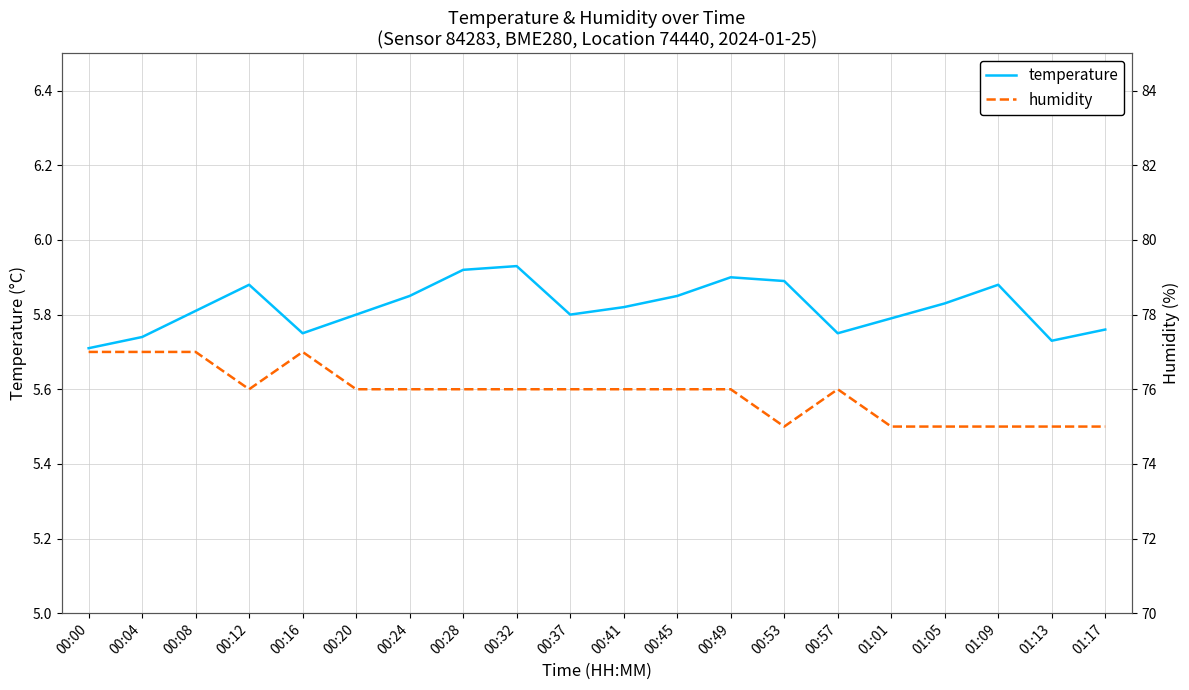

At which label does humidity reach its peak?

00:00